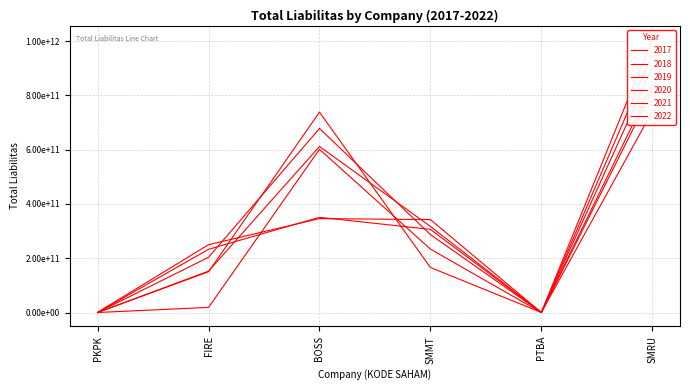

What are all the series names shown in the legend?

2017, 2018, 2019, 2020, 2021, 2022